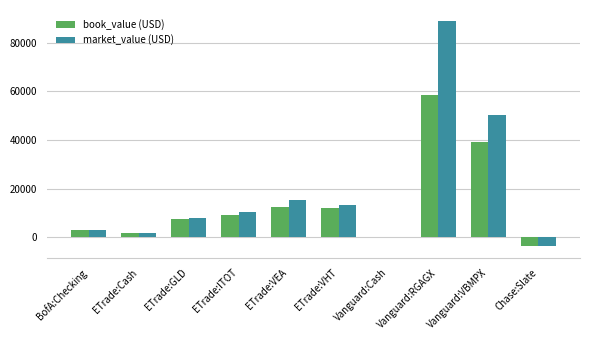

Which category has the highest value in the book_value (USD) series?

Vanguard:RGAGX